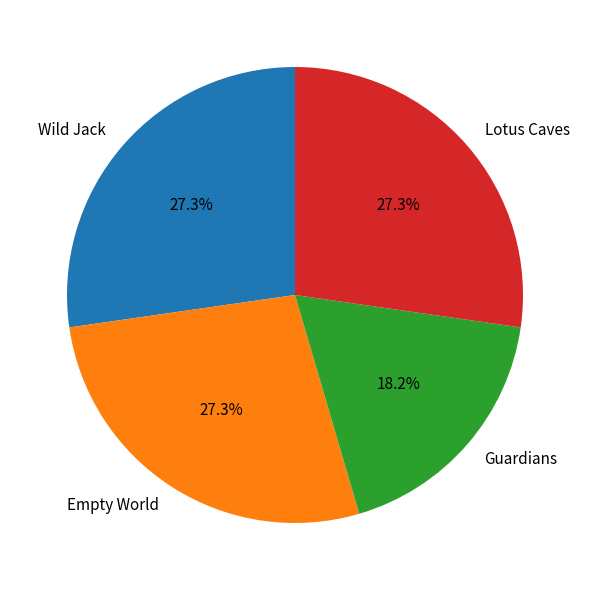

Which category has the smallest portion of the pie?

Guardians